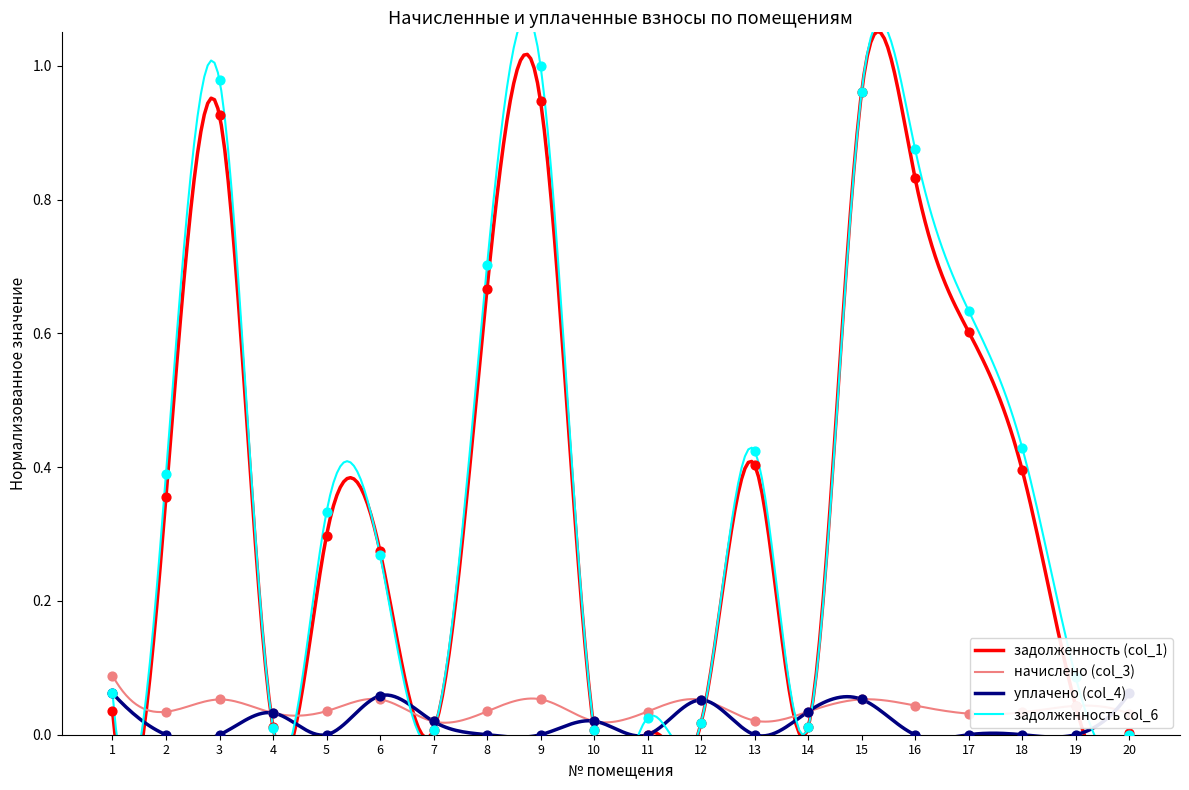

What are all the series names shown in the legend?

задолженность (col_1), начислено (col_3), уплачено (col_4), задолженность col_6